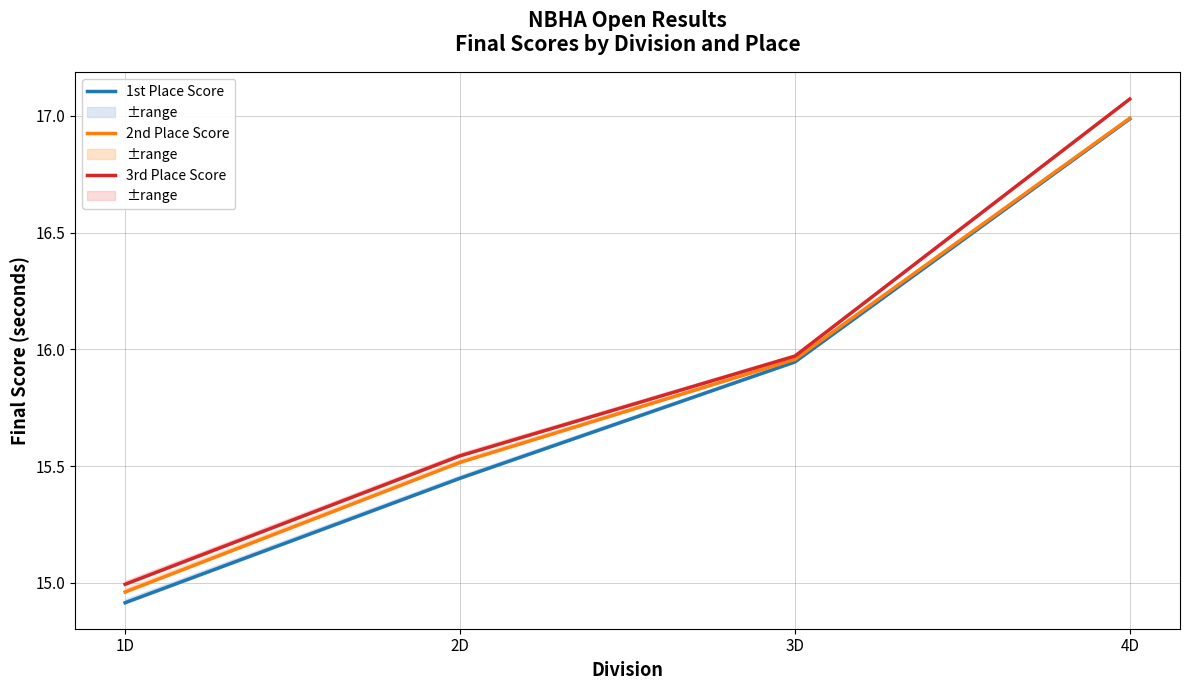

Count the number of data series in this chart.

3